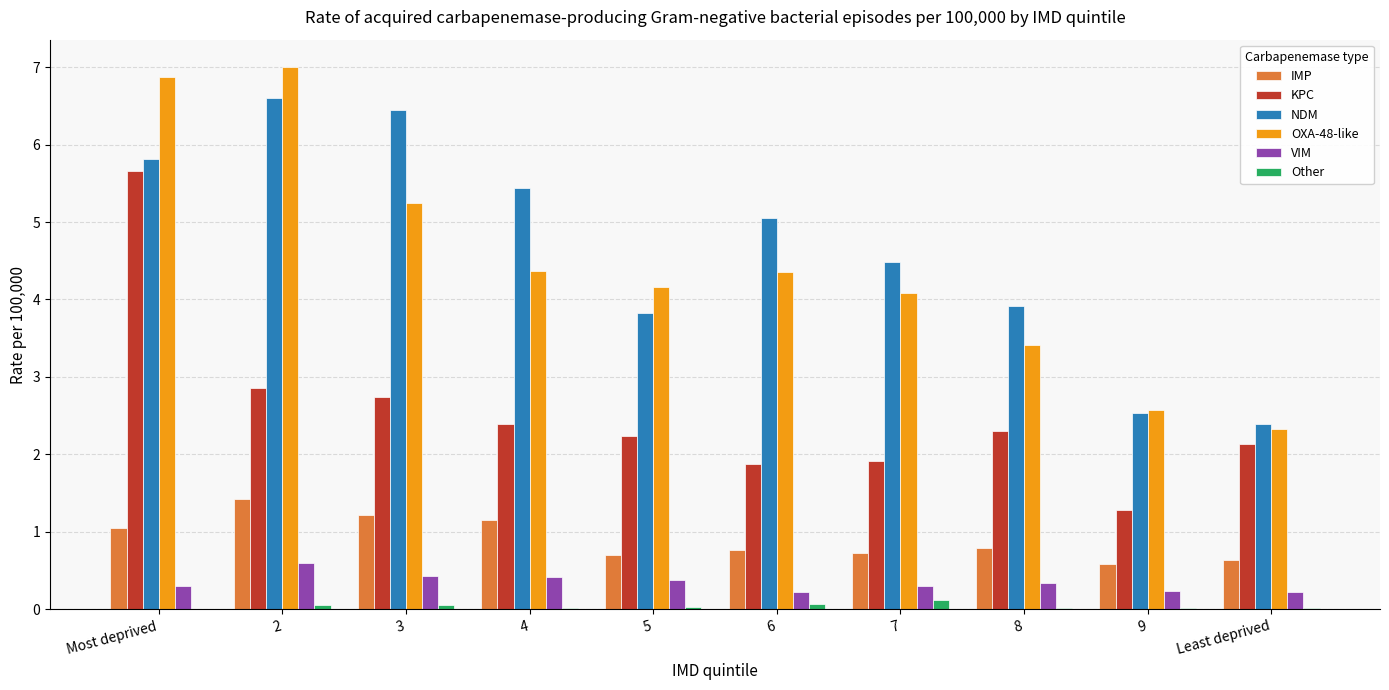

Where does the NDM series first go above 5?

Most deprived